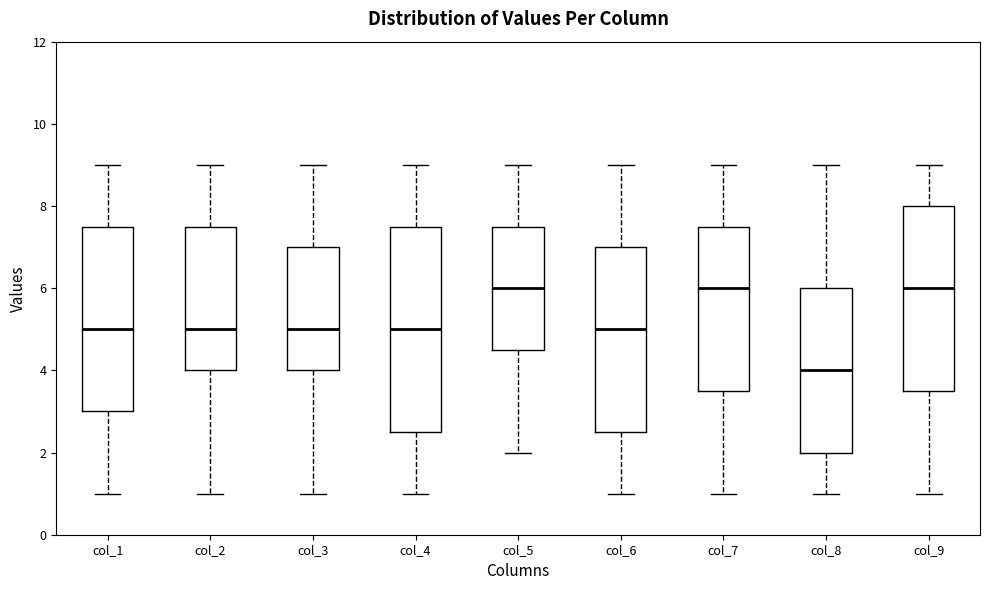

Reading left to right, read every box against the y-axis: the position of its median line, the range the box covers, and the ends of its whiskers. The values are not printed on the chart, so give them approximately, as read against the axis.

col_1: median 5.0, box 3.0 to 7.6, whiskers 1.0 to 9.0
col_2: median 5.0, box 4.0 to 7.6, whiskers 1.0 to 9.0
col_3: median 5.0, box 4.0 to 7.0, whiskers 1.0 to 9.0
col_4: median 5.0, box 2.6 to 7.6, whiskers 1.0 to 9.0
col_5: median 6.0, box 4.6 to 7.6, whiskers 2.0 to 9.0
col_6: median 5.0, box 2.6 to 7.0, whiskers 1.0 to 9.0
col_7: median 6.0, box 3.6 to 7.6, whiskers 1.0 to 9.0
col_8: median 4.0, box 2.0 to 6.0, whiskers 1.0 to 9.0
col_9: median 6.0, box 3.6 to 8.0, whiskers 1.0 to 9.0